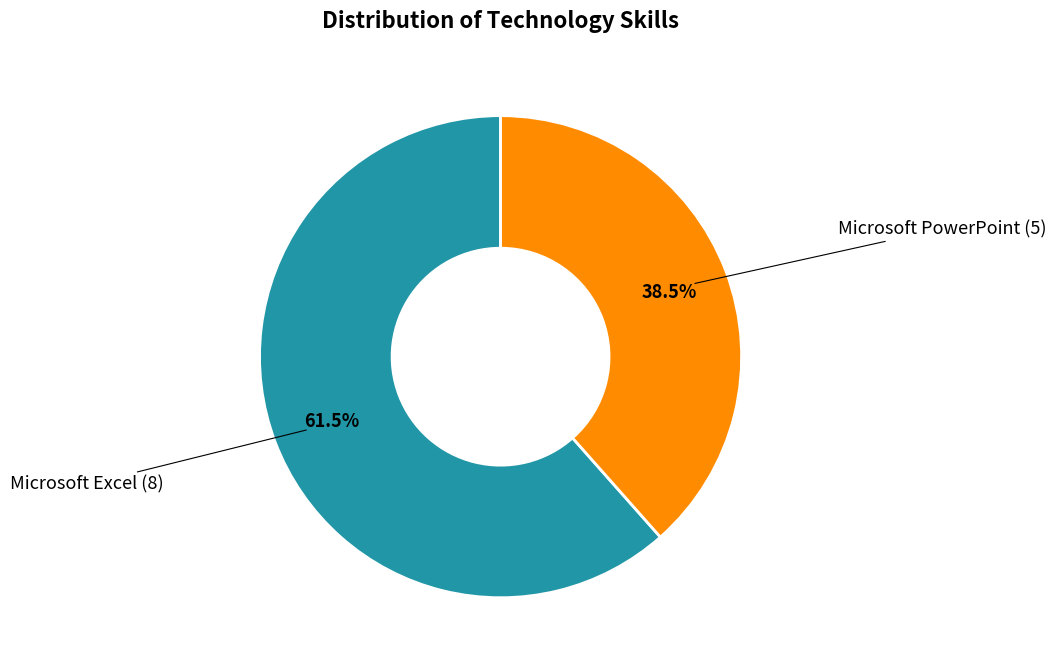

Is there a majority slice in this chart?

Yes